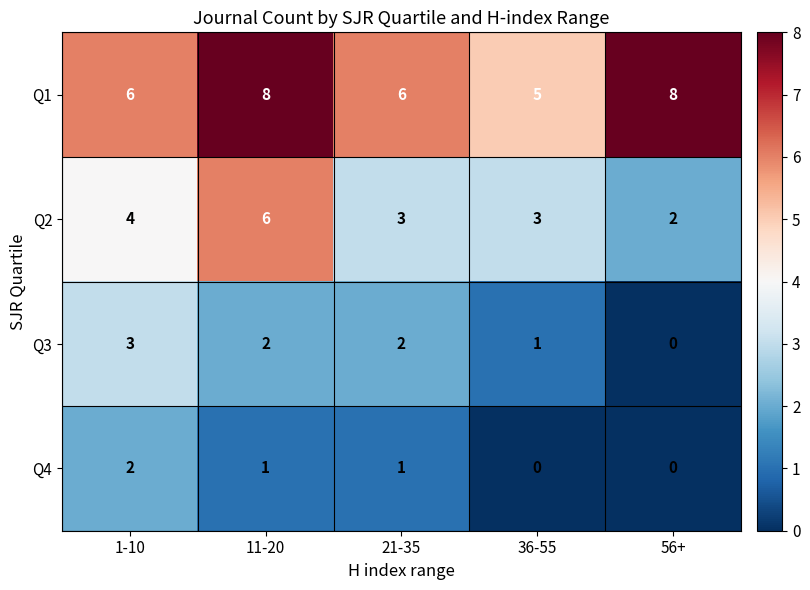

What is the difference between the Q3 values at 1-10 and 56+?

3